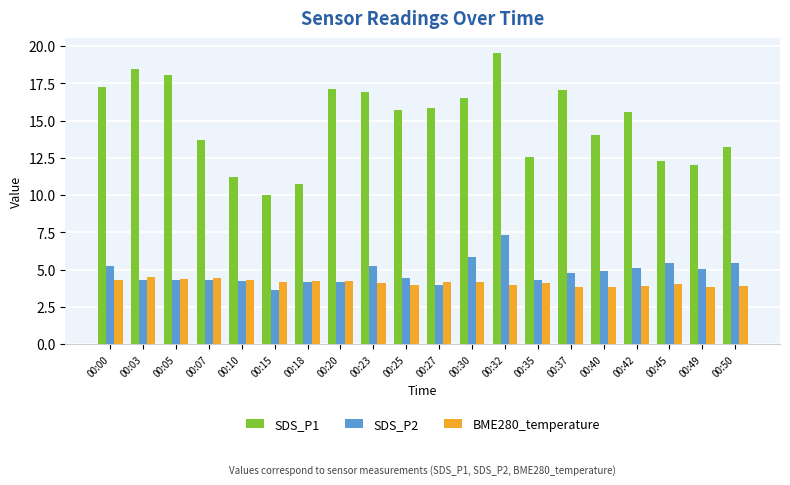

Which series has the largest total across all categories?

SDS_P1